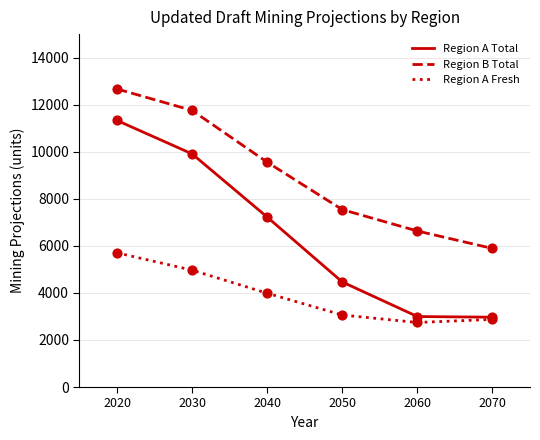

At which category is the sum across all series the highest?

2020